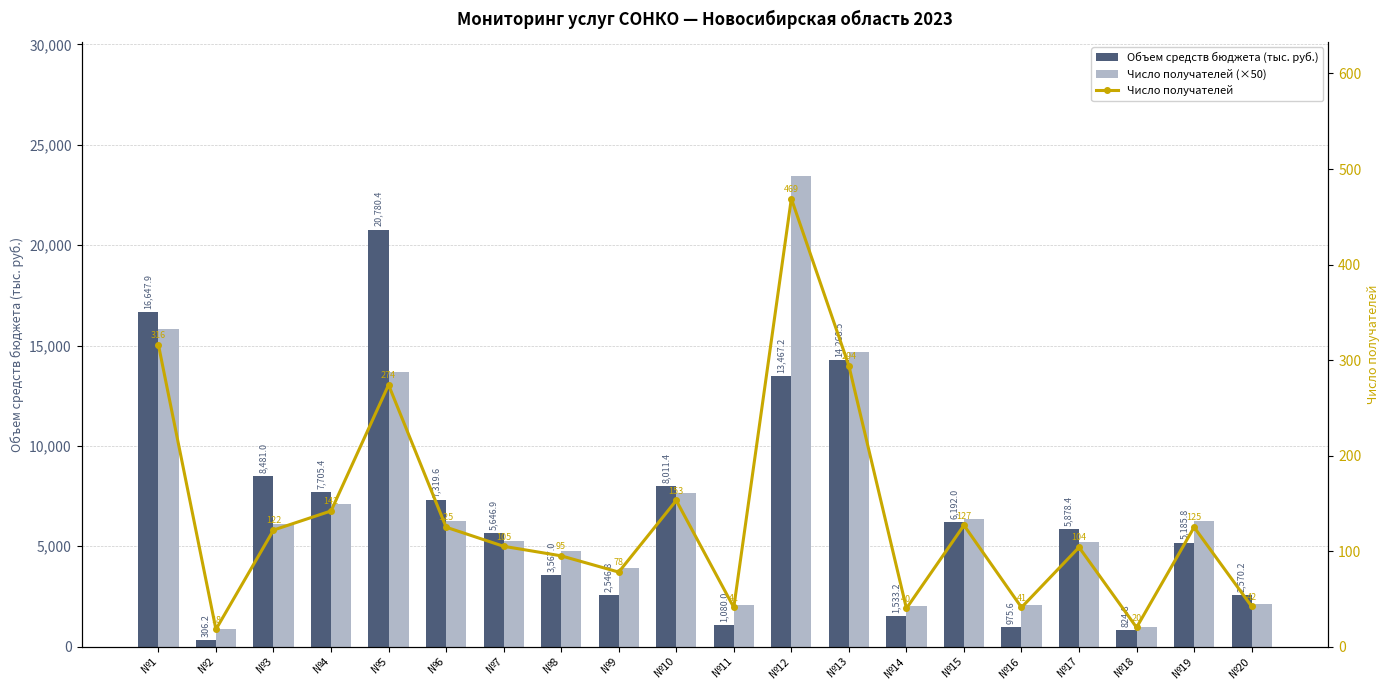

Reading left to right, list all the values displayed in this chart.

Объем средств бюджета (тыс. руб.): №1=16647.9	№2=306.2	№3=8481.0	№4=7705.4	№5=20780.4	№6=7319.6	№7=5646.9	№8=3567.0	№9=2546.8	№10=8011.4	№11=1080.0	№12=13467.2	№13=14268.5	№14=1533.2	№15=6192.0	№16=975.6	№17=5878.4	№18=824.8	№19=5185.8	№20=2570.2
Число получателей (×50): №1=15800.0	№2=900.0	№3=6100.0	№4=7100.0	№5=13700.0	№6=6250.0	№7=5250.0	№8=4750.0	№9=3900.0	№10=7650.0	№11=2050.0	№12=23450.0	№13=14700.0	№14=2000.0	№15=6350.0	№16=2050.0	№17=5200.0	№18=1000.0	№19=6250.0	№20=2100.0
Число получателей: №1=316.0	№2=18.0	№3=122.0	№4=142.0	№5=274.0	№6=125.0	№7=105.0	№8=95.0	№9=78.0	№10=153.0	№11=41.0	№12=469.0	№13=294.0	№14=40.0	№15=127.0	№16=41.0	№17=104.0	№18=20.0	№19=125.0	№20=42.0